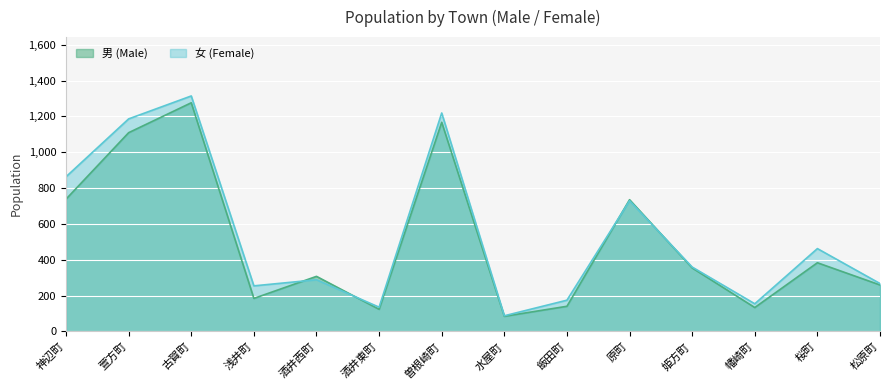

Which series has the widest spread of values?

女 (Female)